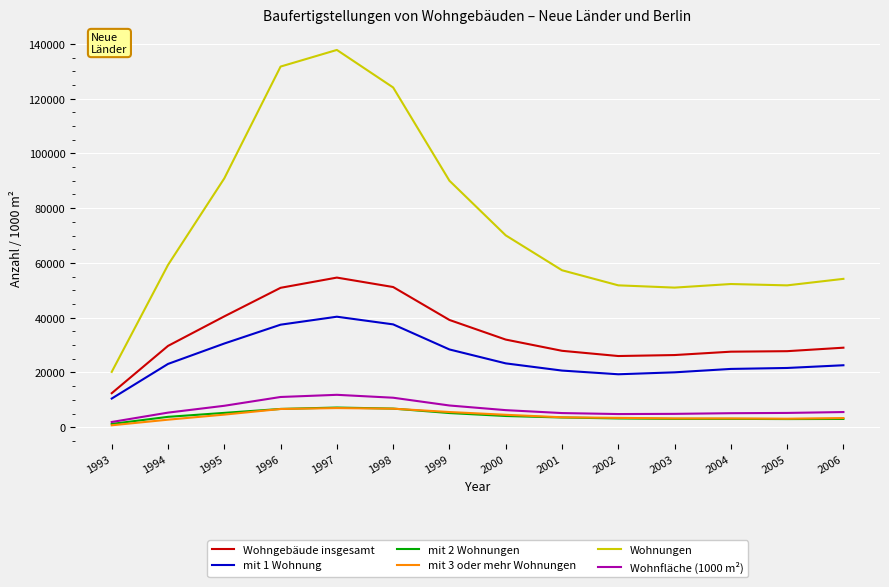

What is the spread (max minus min) of values at 1998?

117290.0